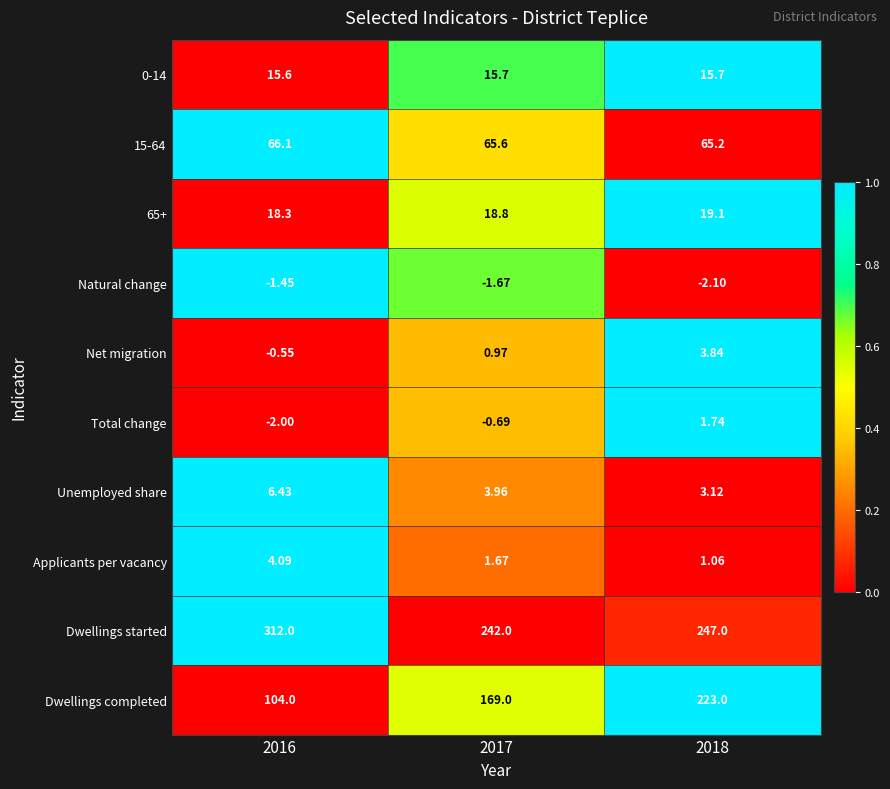

Between 2017 and 2018, which series saw the biggest shift?

Dwellings completed